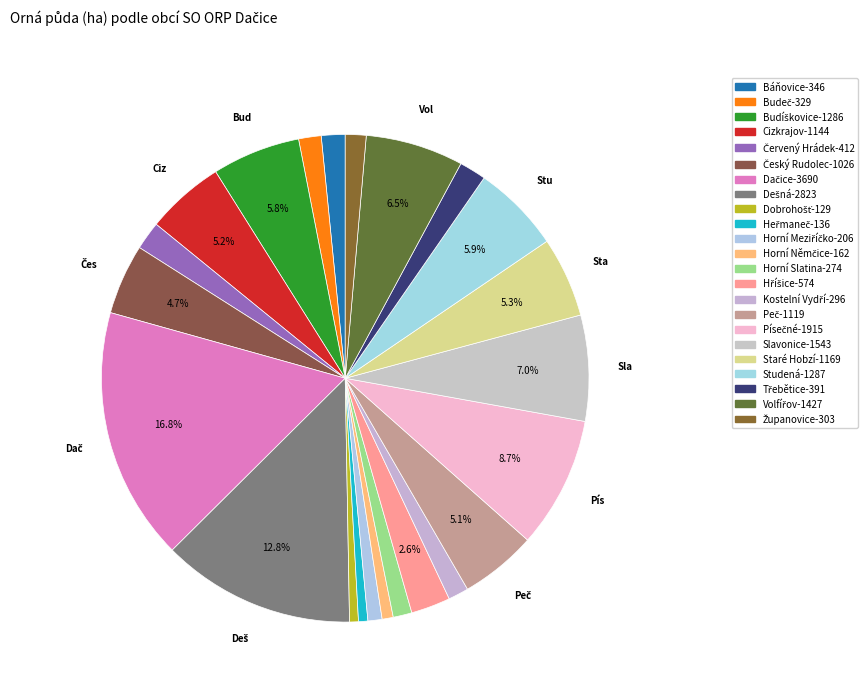

How many segments does this pie chart have?

23